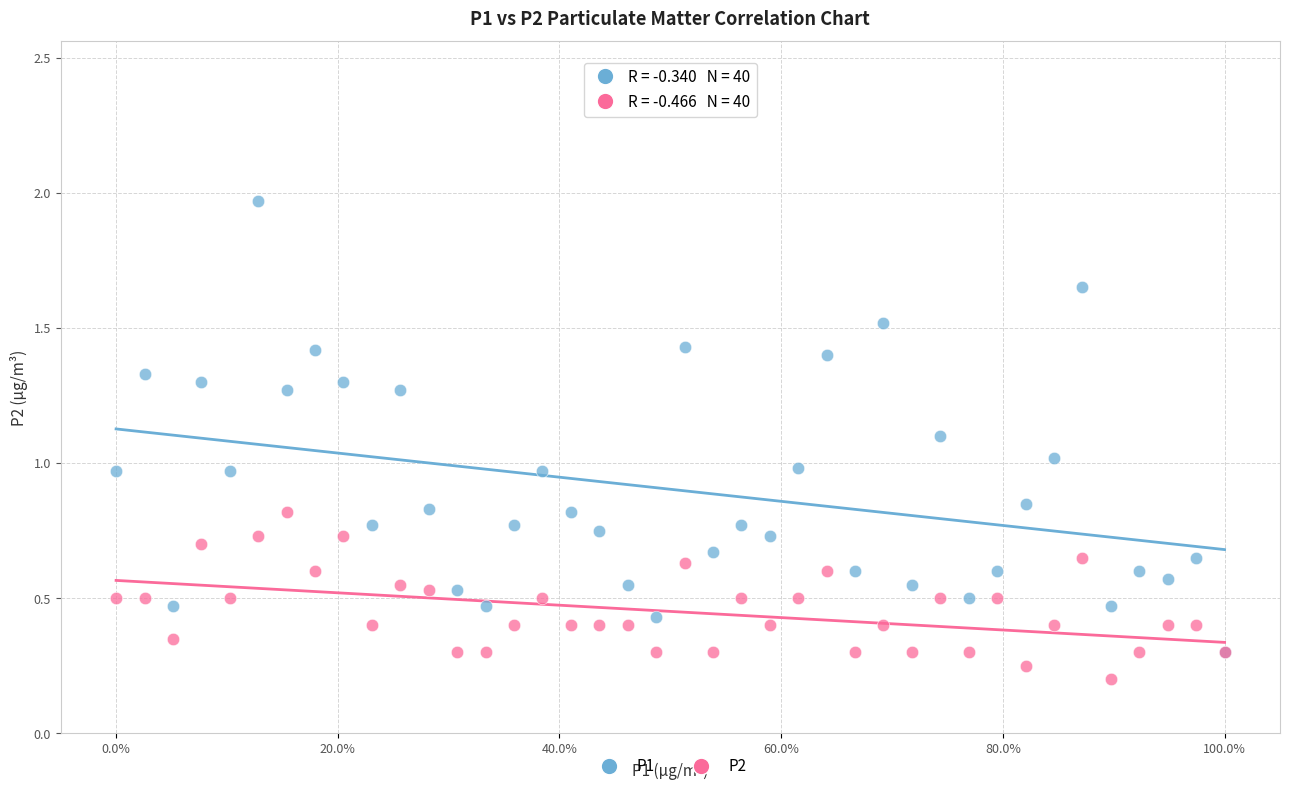

Which series contains the highest Y value?

P1